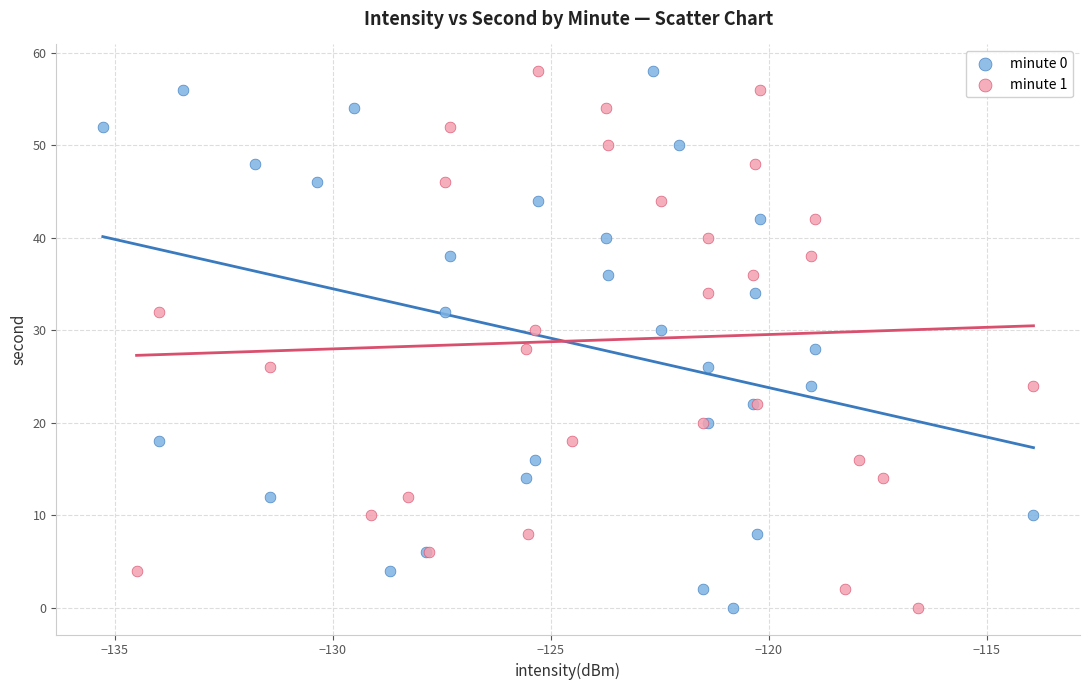

What are all the series names shown in the legend?

minute 0, minute 1